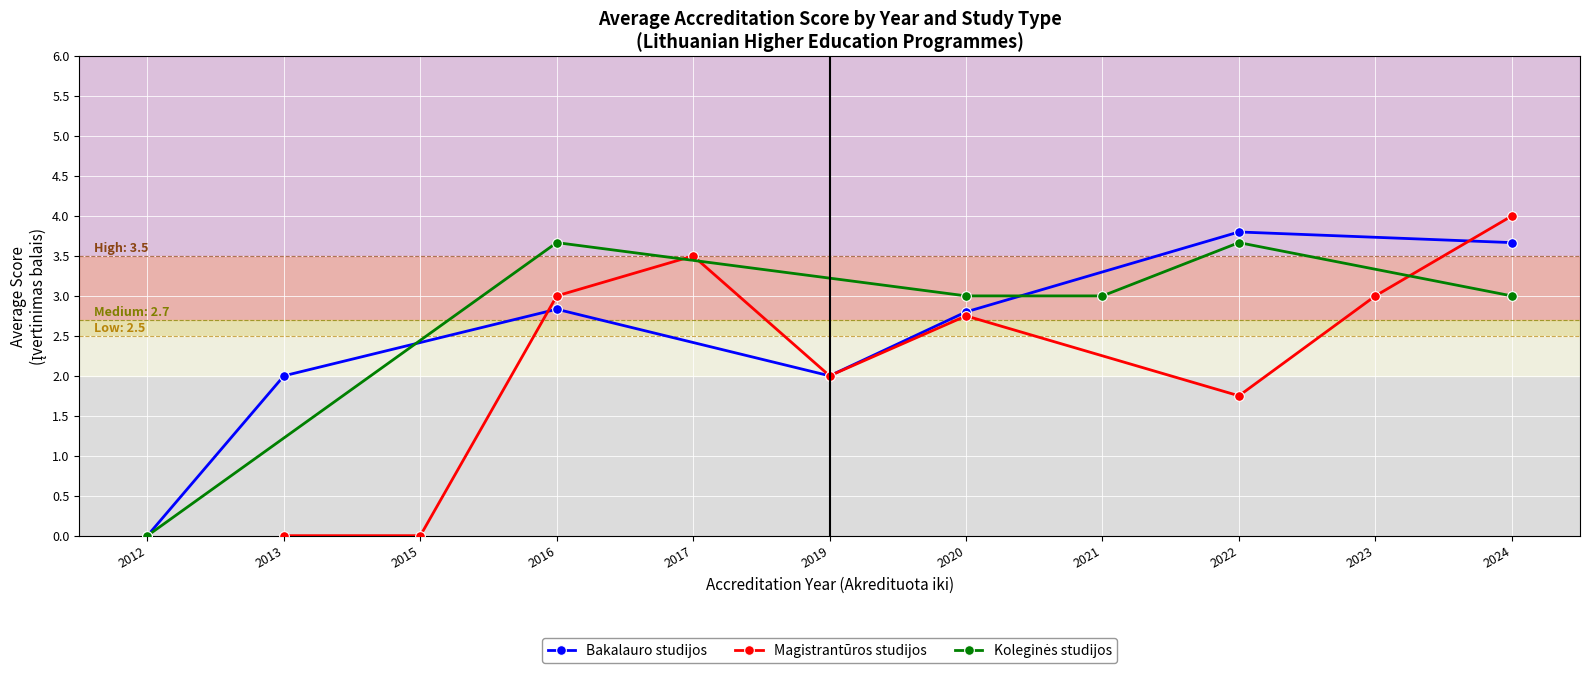

At which category does Bakalauro studijos reach its first local peak?

2016